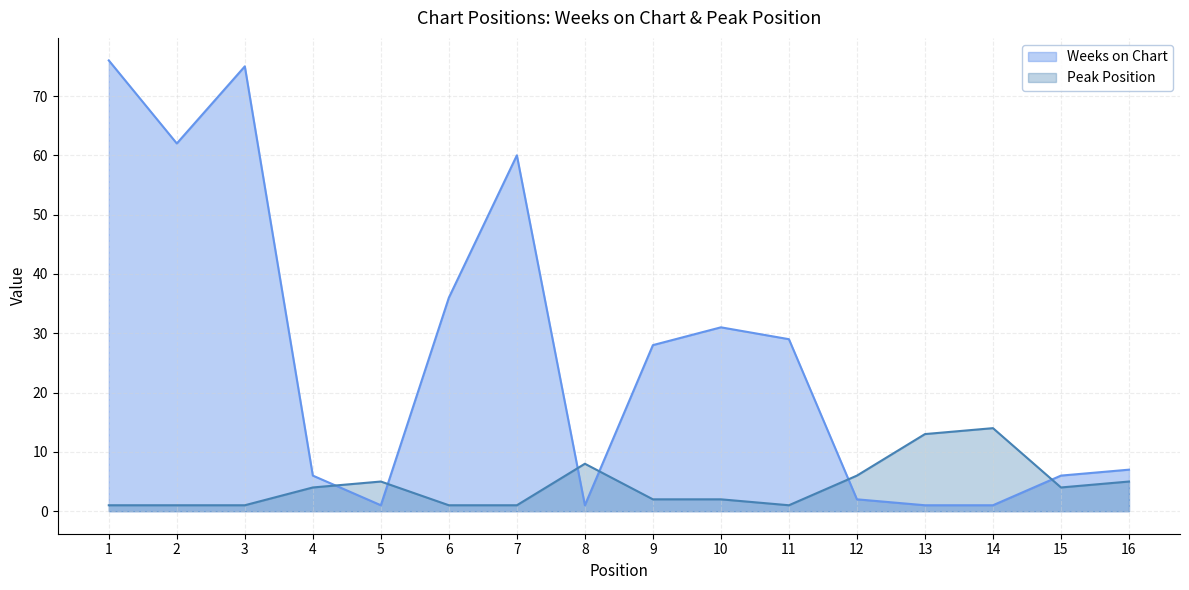

At which category does Peak Position reach its first local valley?

11